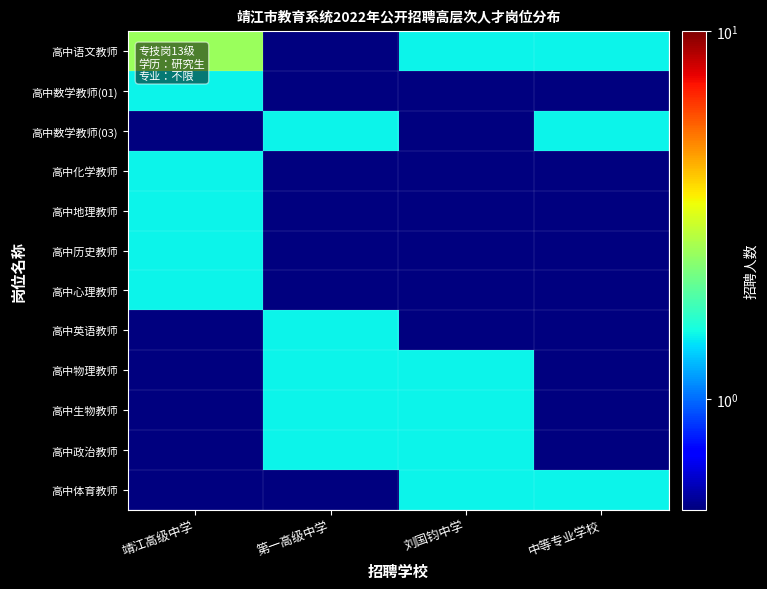

What is the greatest value displayed?

2.5